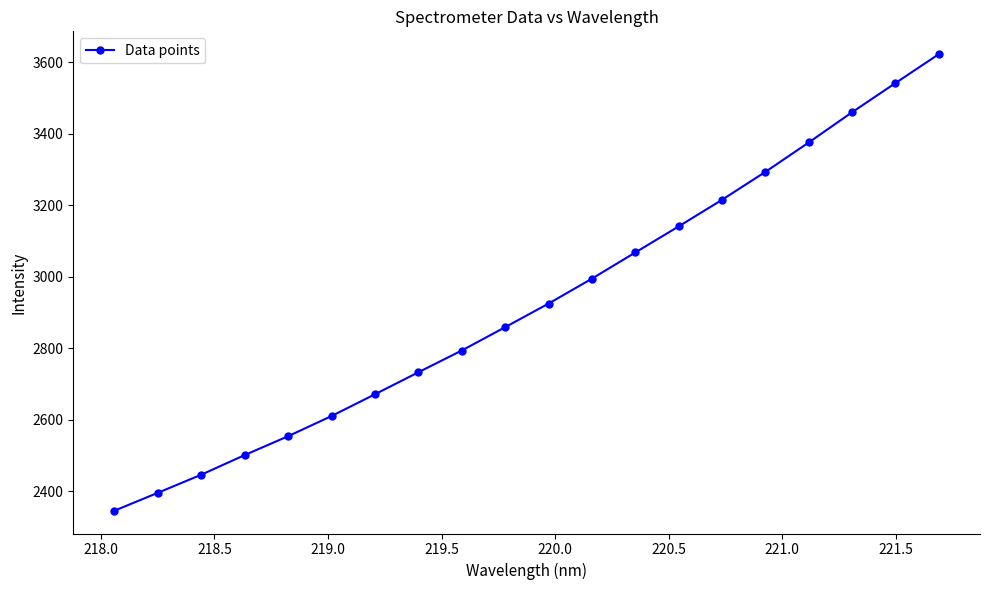

What is the maximum value shown in the chart?

3622.9